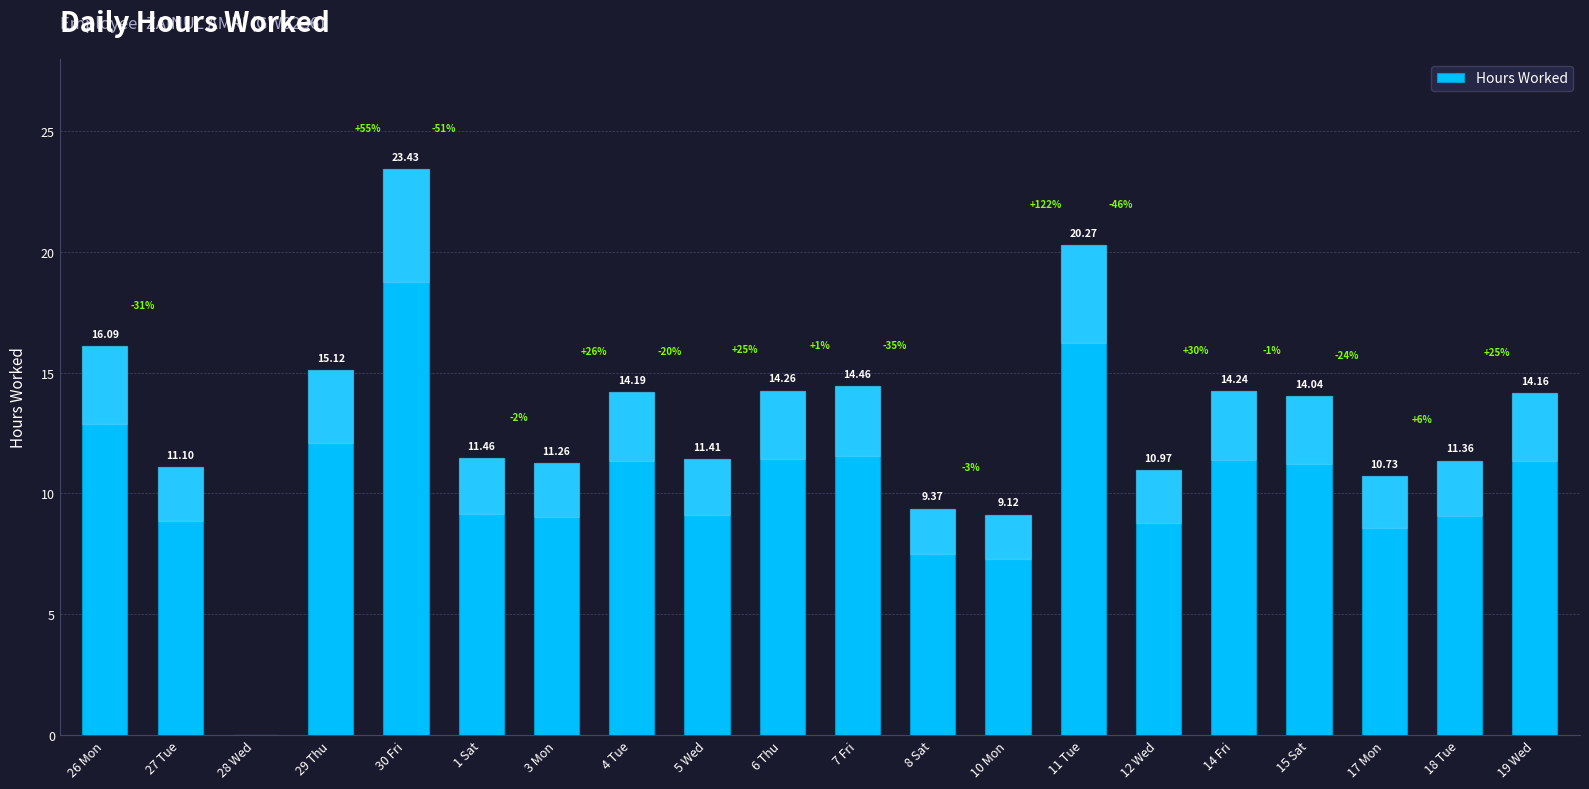

What is the sum of the values at 7 Fri and 10 Mon?

23.6